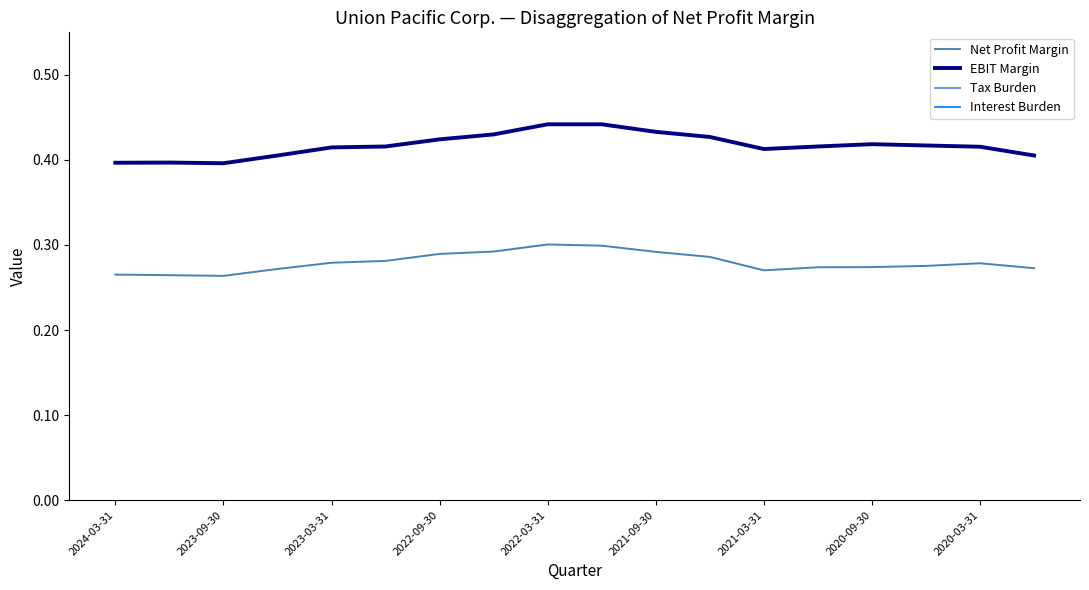

The value of Interest Burden at 9 is 1.2. True or false?

False